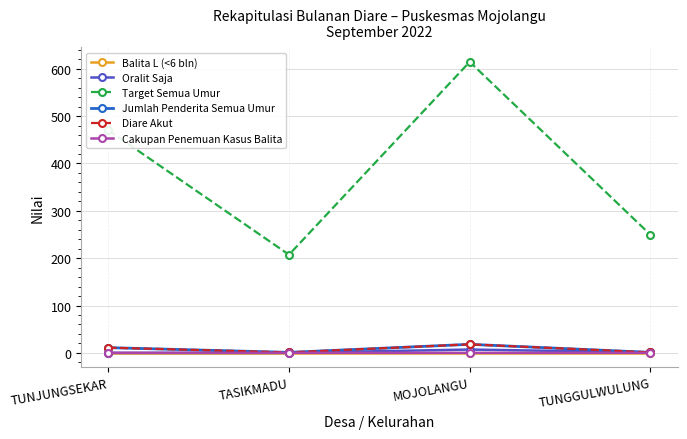

What position from the left is TASIKMADU?

2